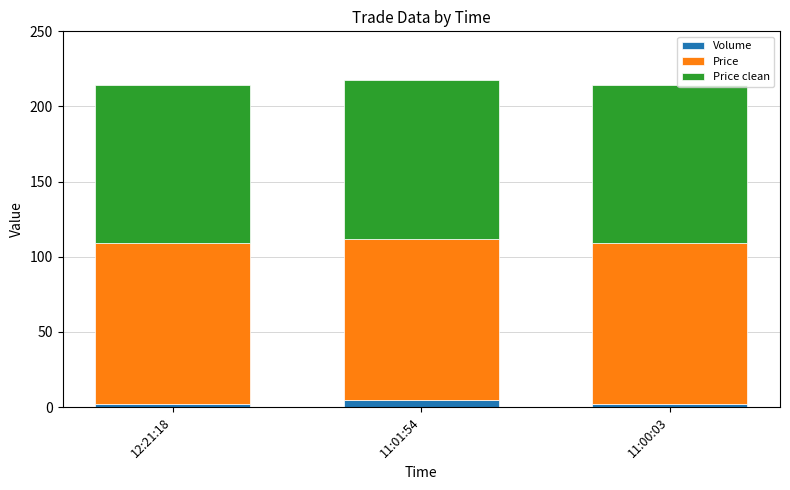

What is the highest value of the Volume series?

5.0